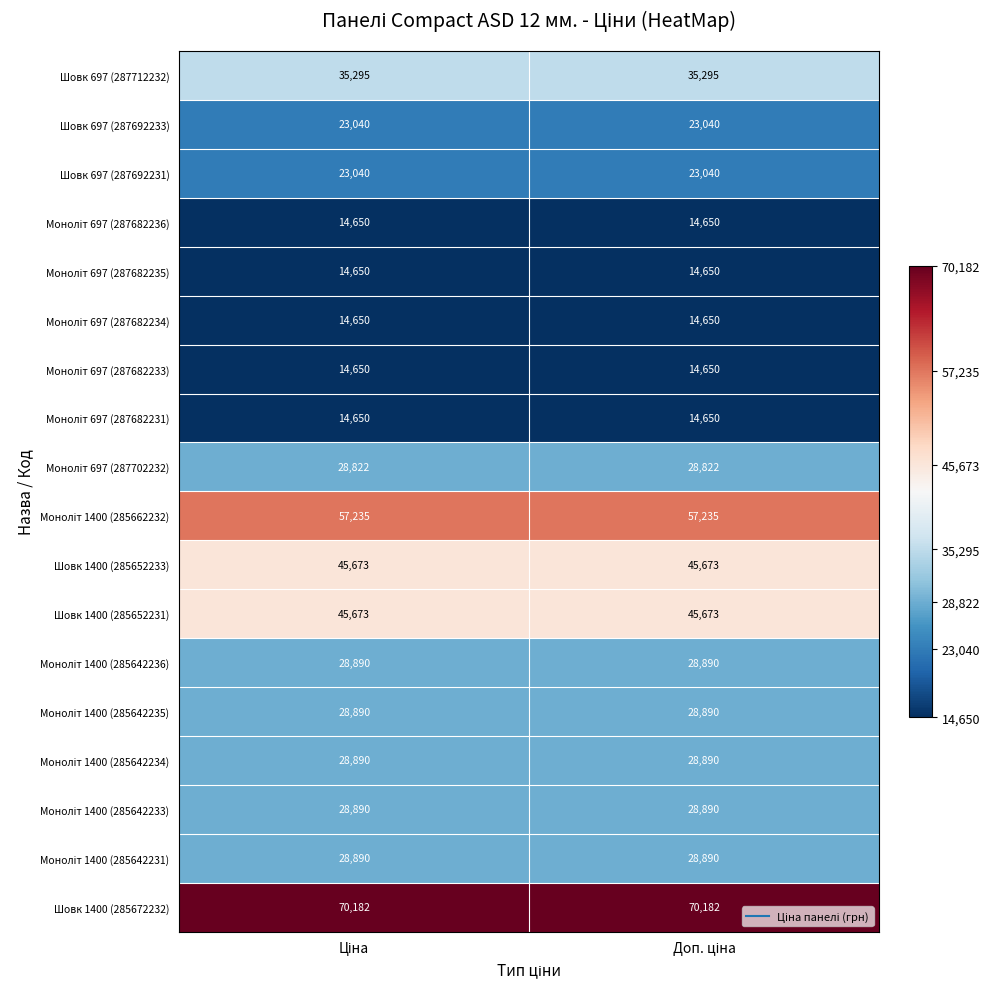

What is the sum of all Шовк 1400 (285652233) values?

91346